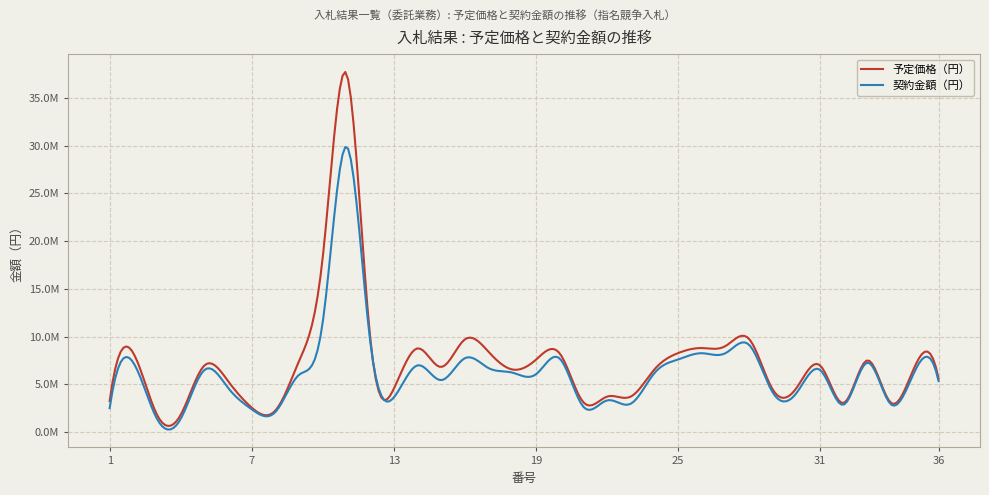

Is this an area chart (filled region under the line)?

No